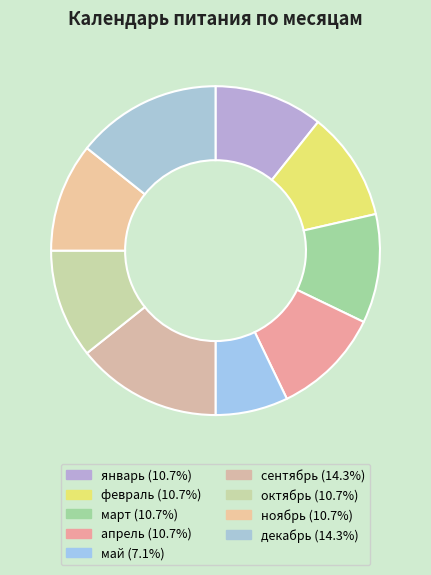

Combined, do октябрь and апрель account for over 50%?

No